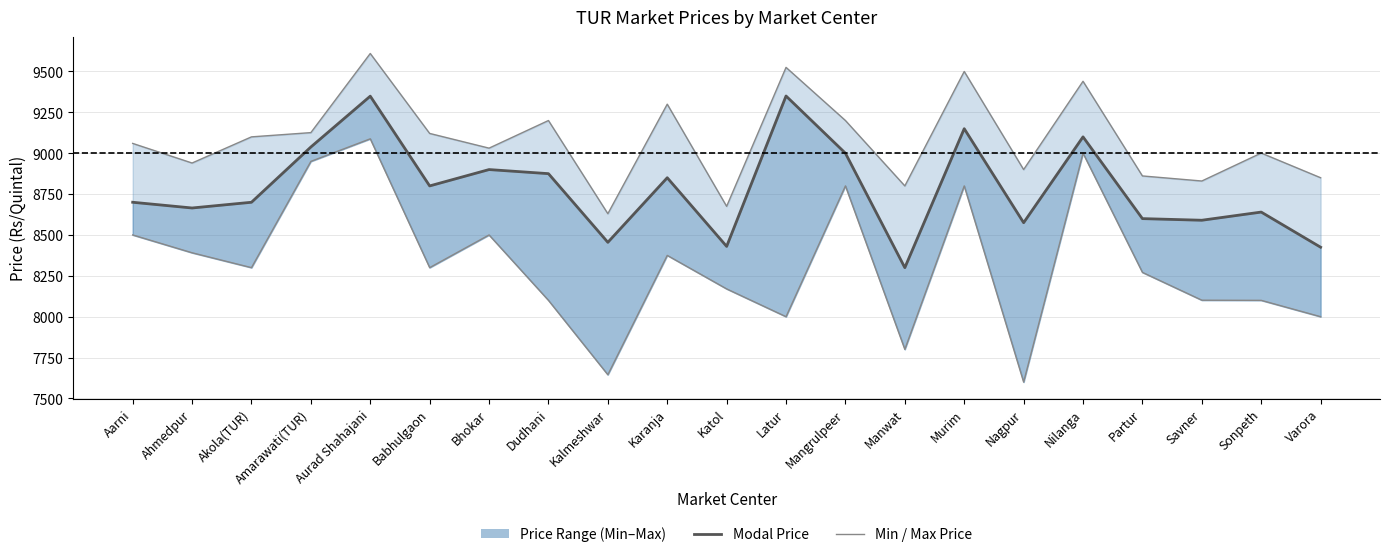

Which series has the largest range (max minus min)?

Minimum Price